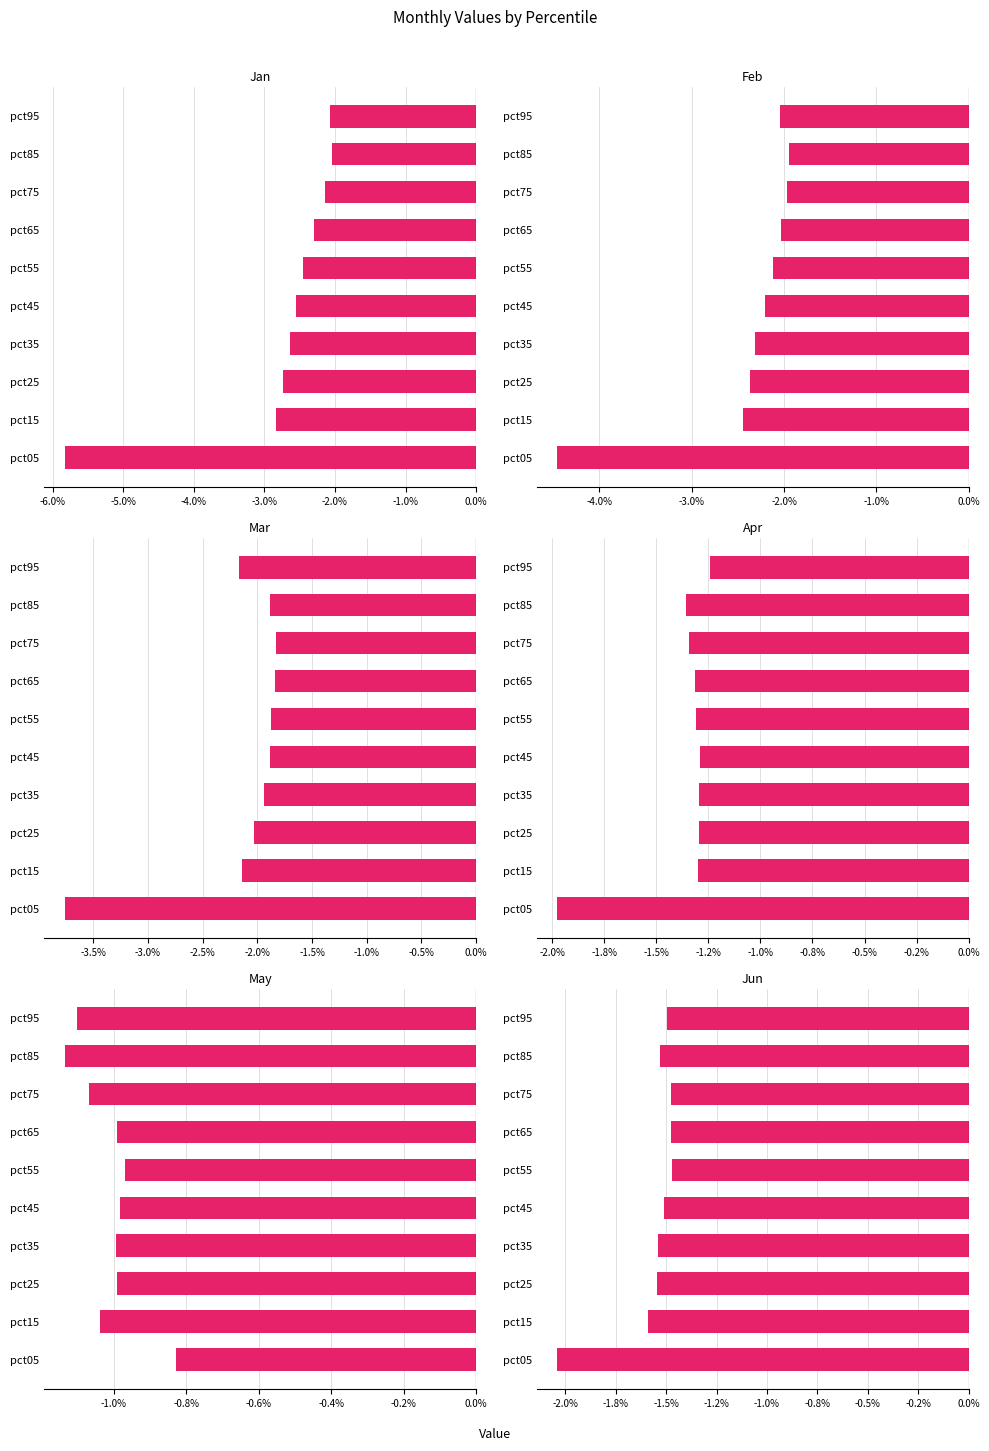

At how many categories does at least one series exceed -1?

6